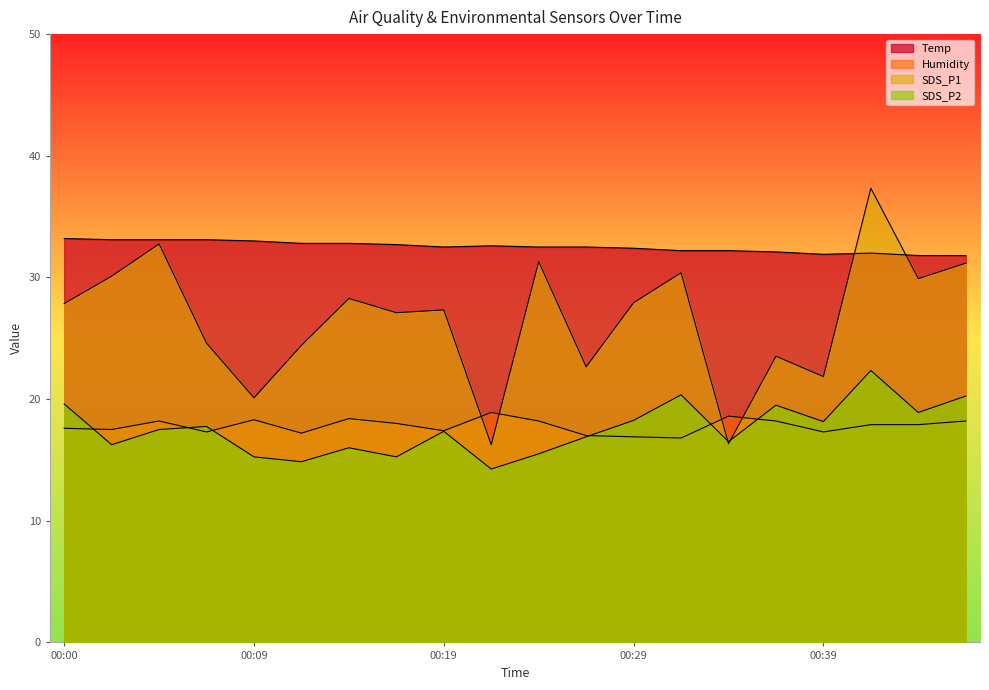

True or false: SDS_P1 has more than 2 interior local peaks.

True